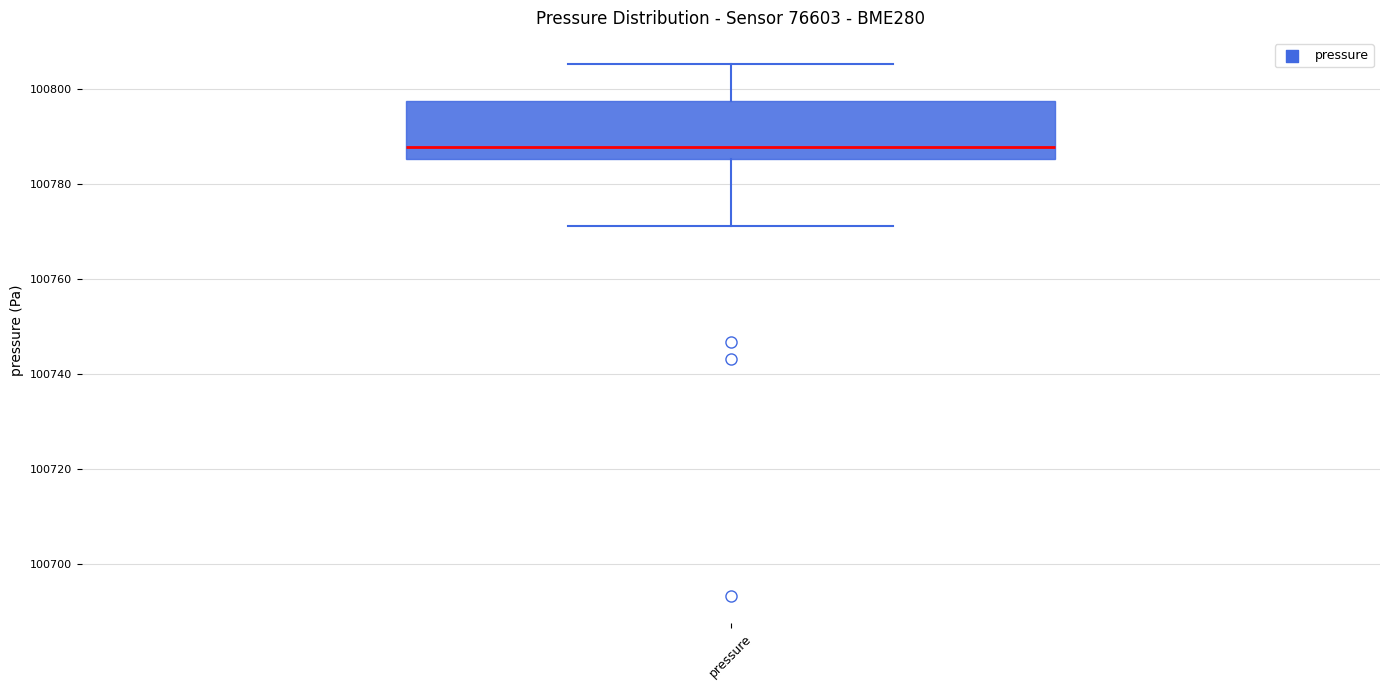

Transcribe this box plot: give where the median line is, the range the box spans, and where the two whiskers end, as read against the y-axis. The values are not printed on the chart, so give them approximately, as read against the axis.

median 100788, box 100786 to 100798, whiskers 100772 to 100806